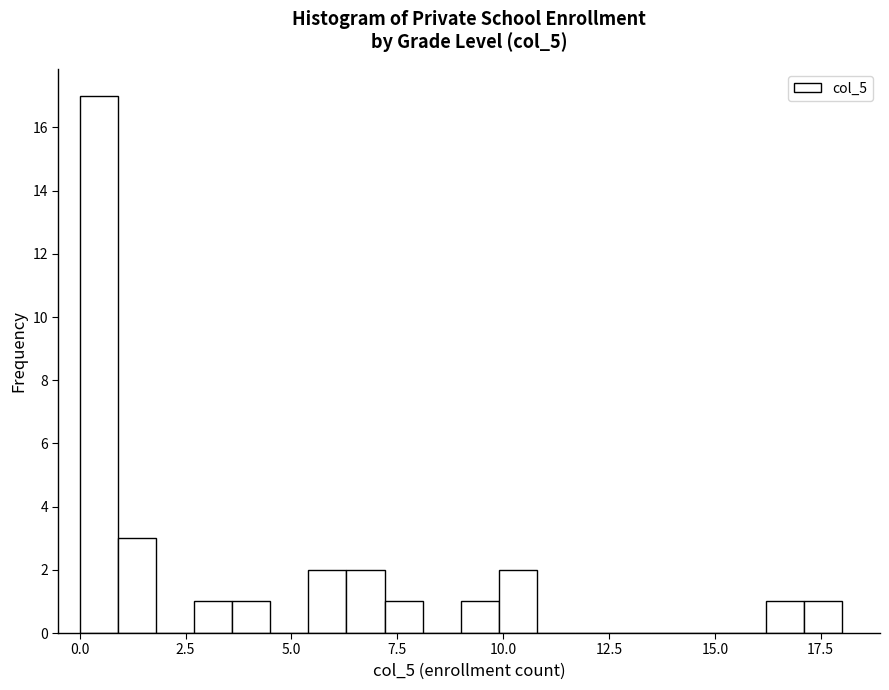

Around what value on the x-axis is the tallest bar? Give the approximate position of its centre, as read against the axis.

0.5